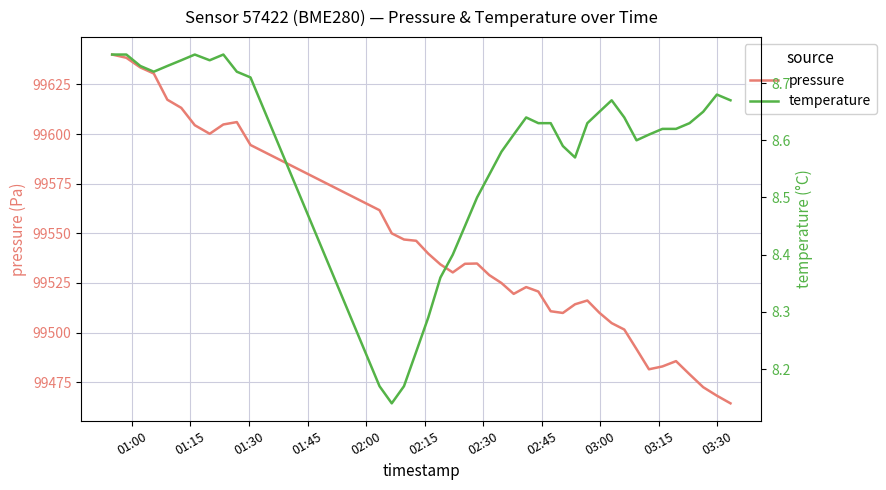

True or false: temperature and pressure intersect in this chart.

False